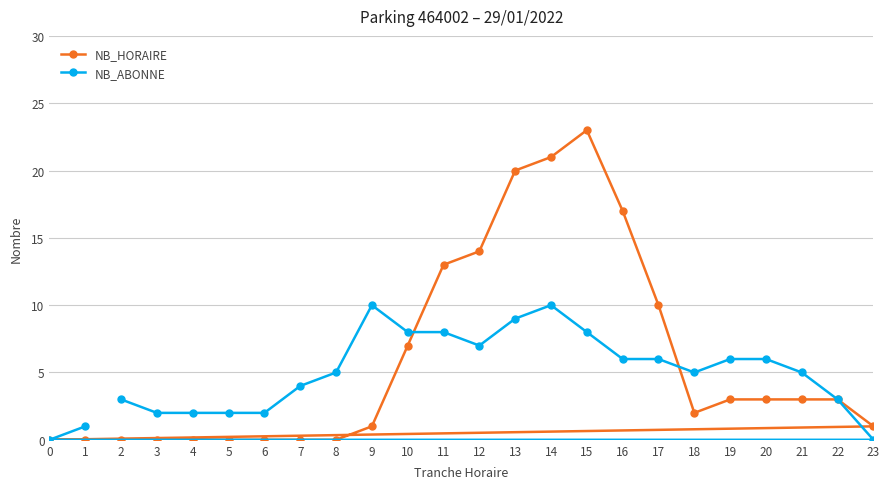

Reading left to right, extract all data points from this chart.

NB_HORAIRE: 0=0	1=0	2=0	3=0	4=0	5=0	6=0	7=0	8=0	9=1	10=7	11=13	12=14	13=20	14=21	15=23	16=17	17=10	18=2	19=3	20=3	21=3	22=3	23=1
NB_ABONNE: 0=0	1=1	2=3	3=2	4=2	5=2	6=2	7=4	8=5	9=10	10=8	11=8	12=7	13=9	14=10	15=8	16=6	17=6	18=5	19=6	20=6	21=5	22=3	23=0